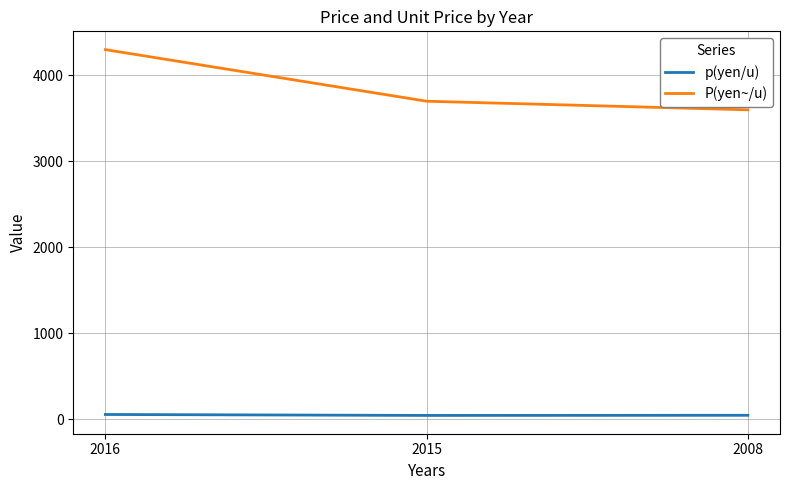

Count the number of data series in this chart.

2